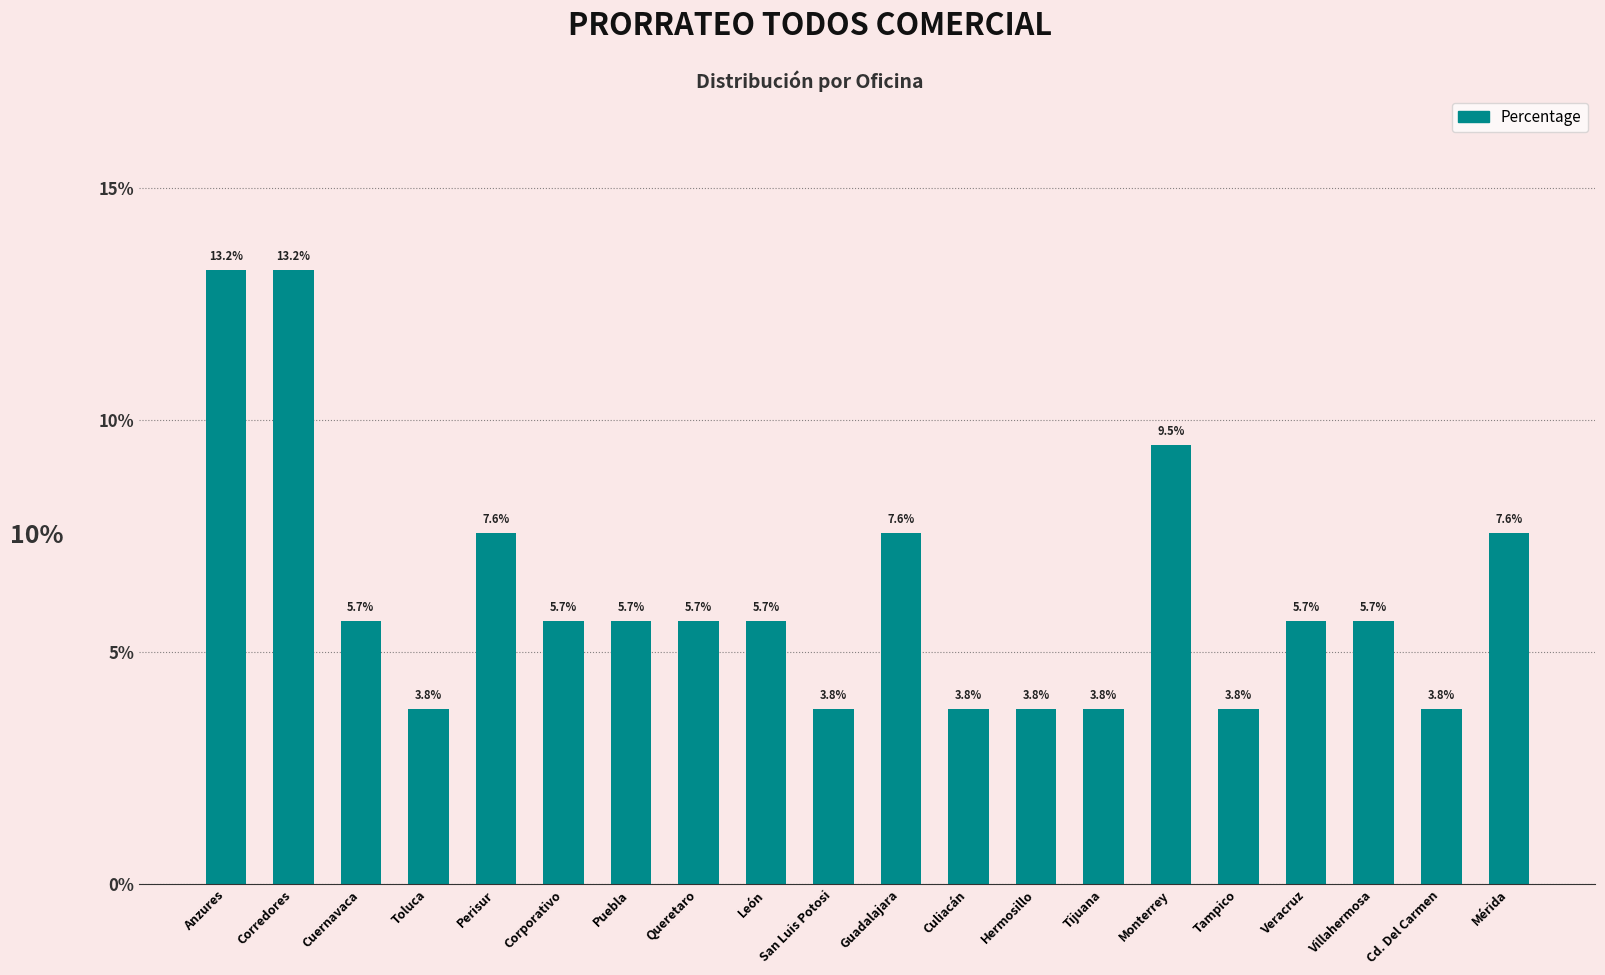

The chart shows a value of 5.7 at Cuernavaca. True or false?

True